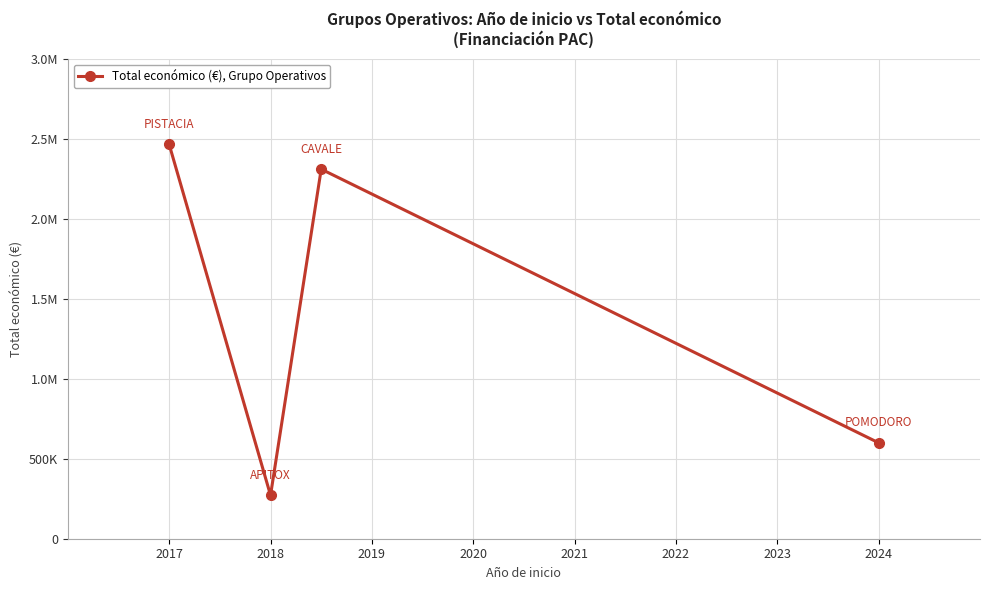

What is the average value?

1411422